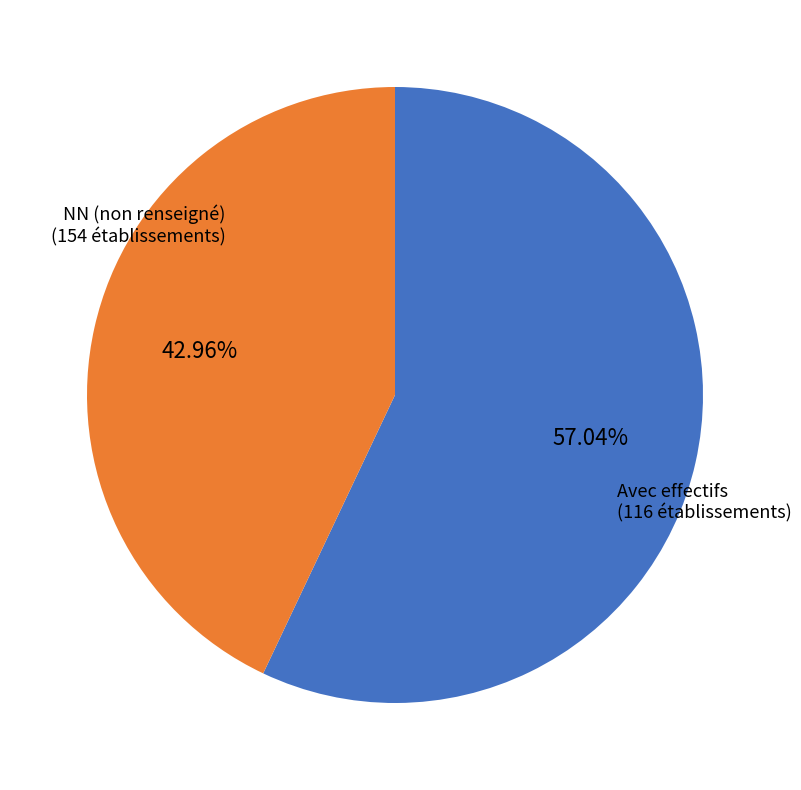

Does any single category account for the majority?

Yes